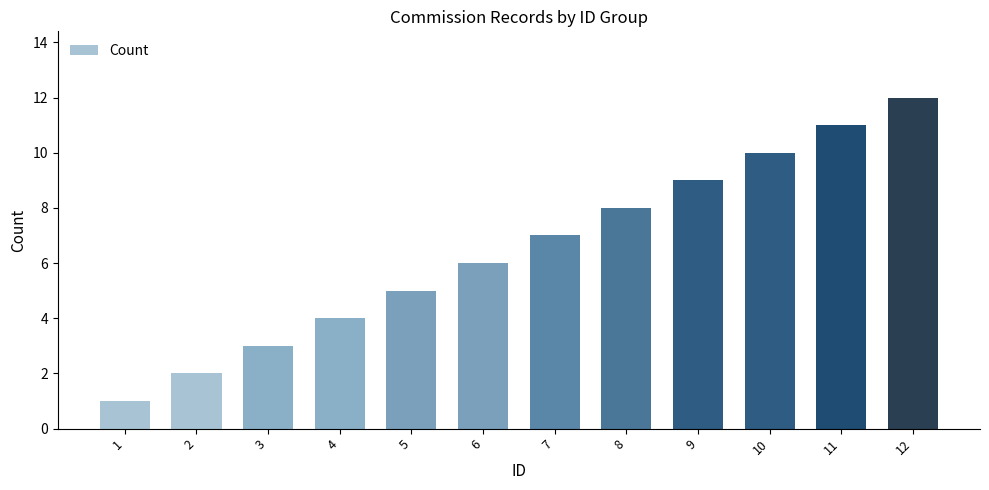

The value at 9 is 16. True or false?

False